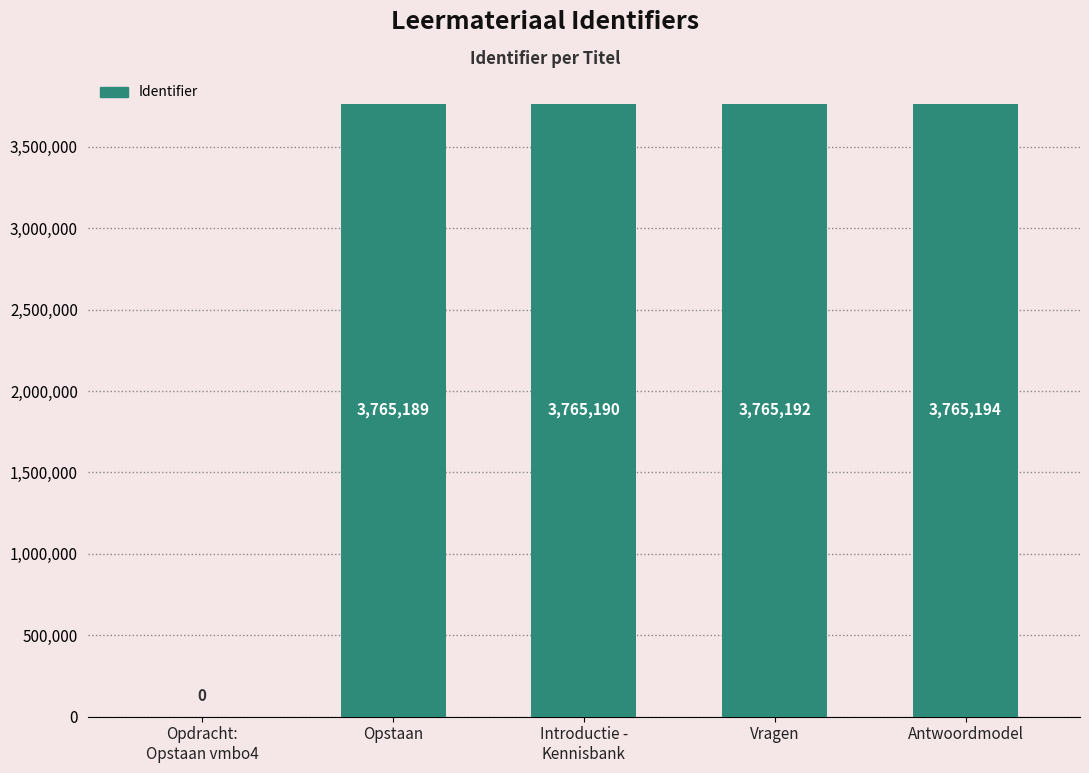

Are the bars horizontal?

No